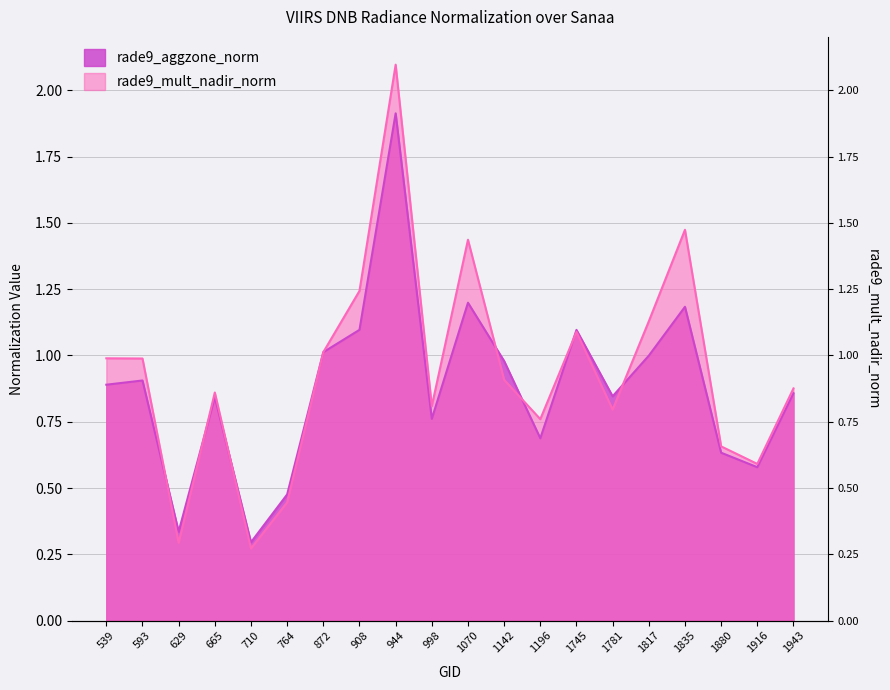

Between which two adjacent categories do rade9_aggzone_norm and rade9_mult_nadir_norm first intersect?

593 and 629